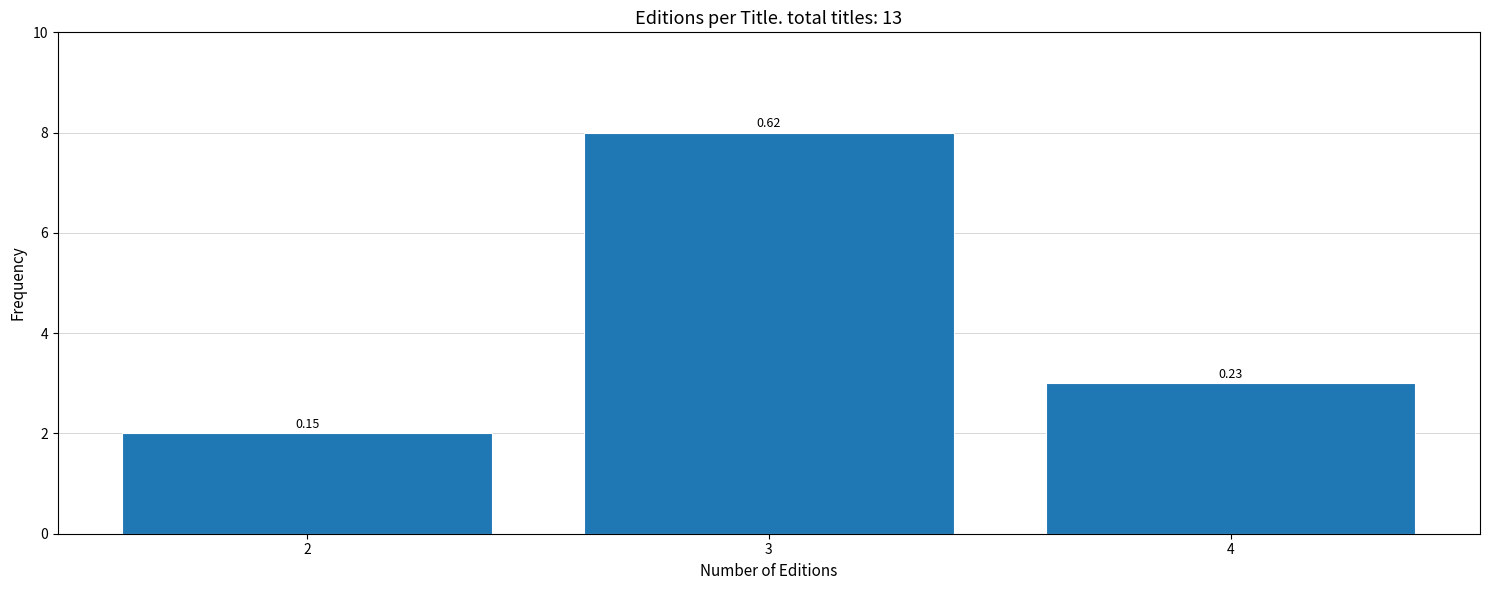

Are the bars horizontal?

No